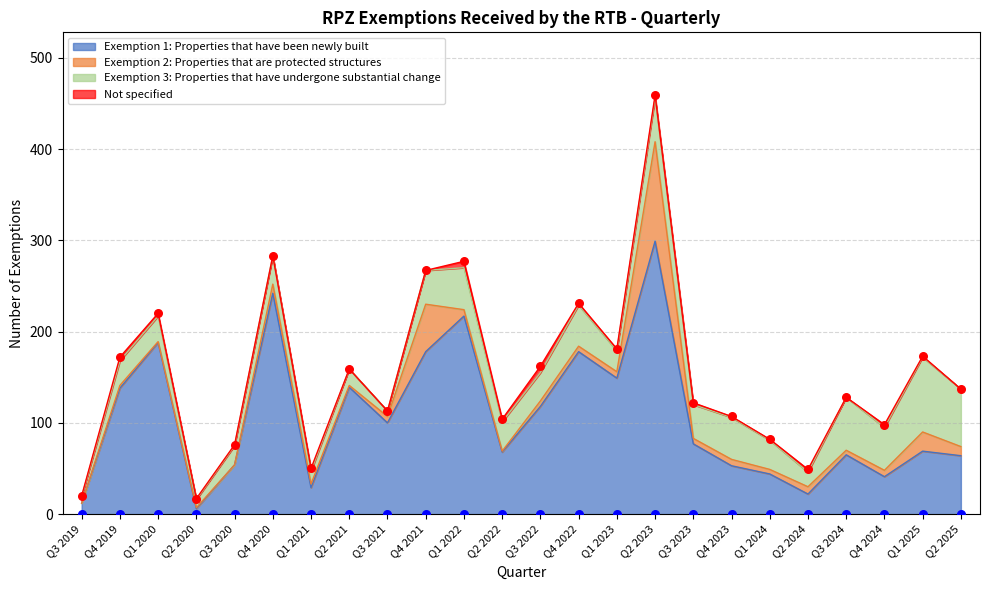

At which category is the sum across all series the highest?

Q2 2023